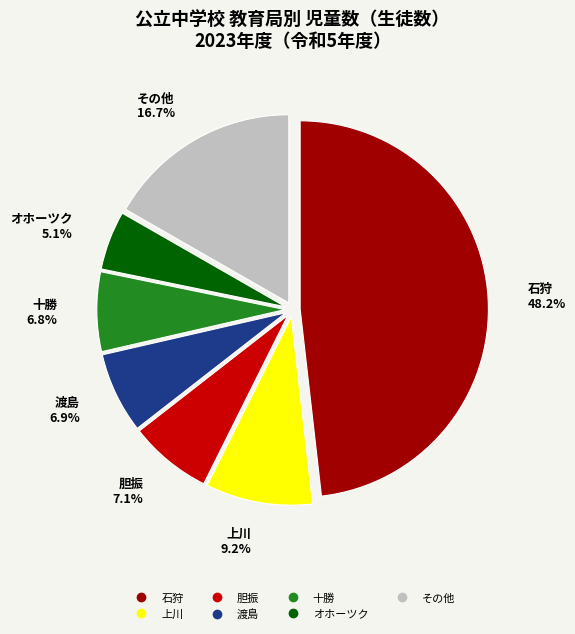

Does any single category account for the majority?

No